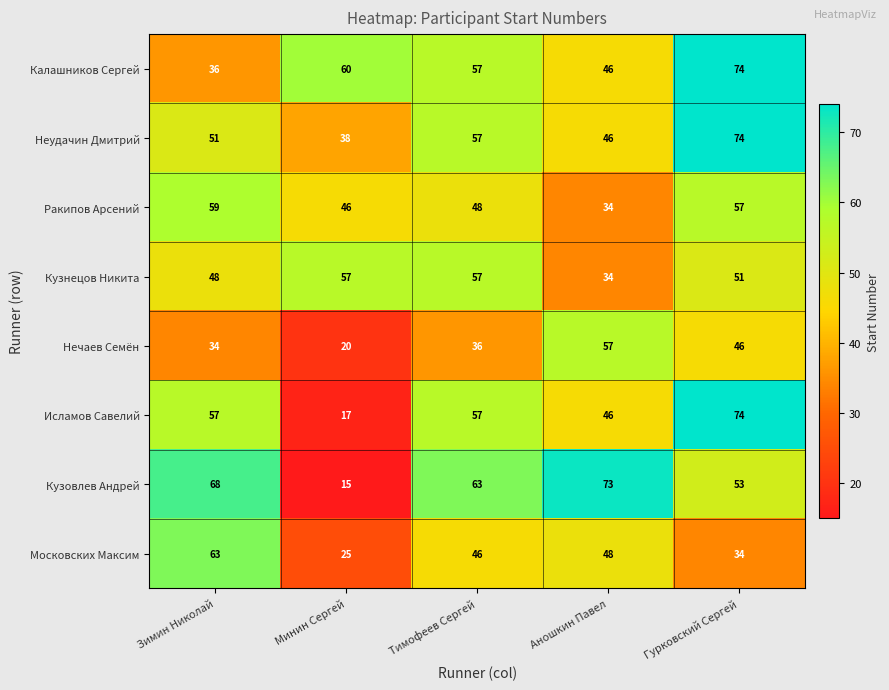

True or false: Кузнецов Никита has a value of 48 at Зимин Николай.

True